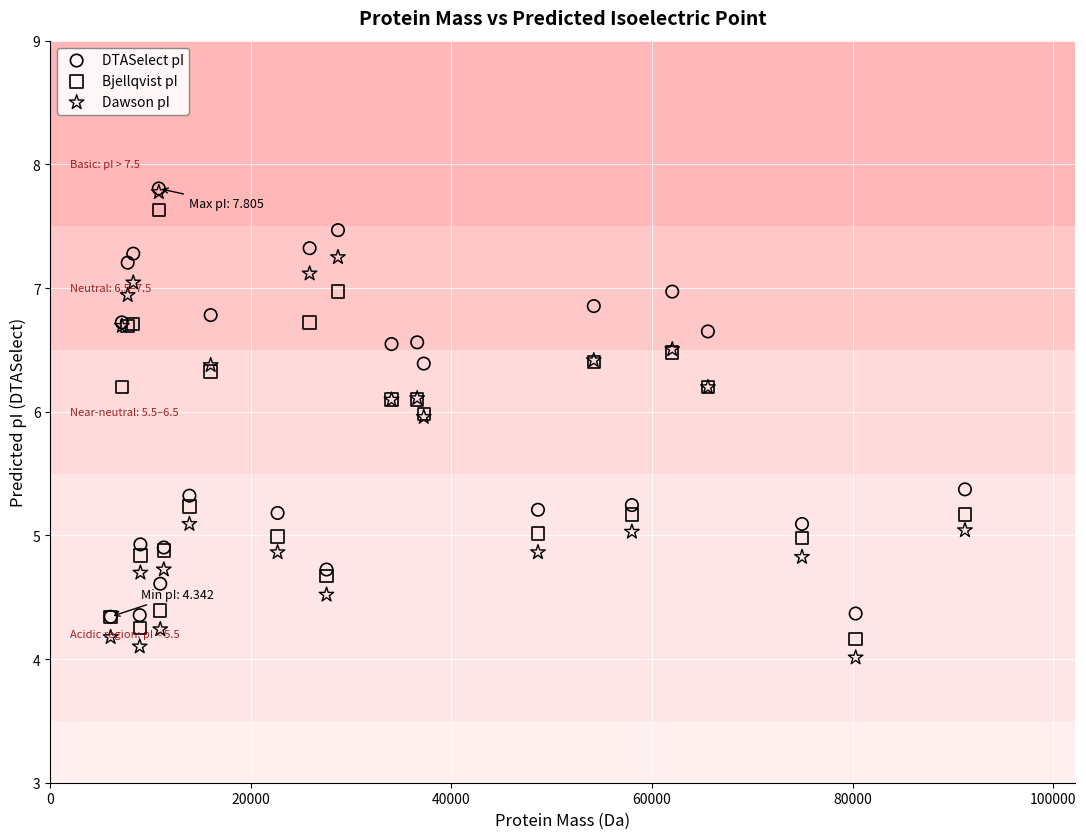

What are all the series names shown in the legend?

DTASelect pI, Bjellqvist pI, Dawson pI